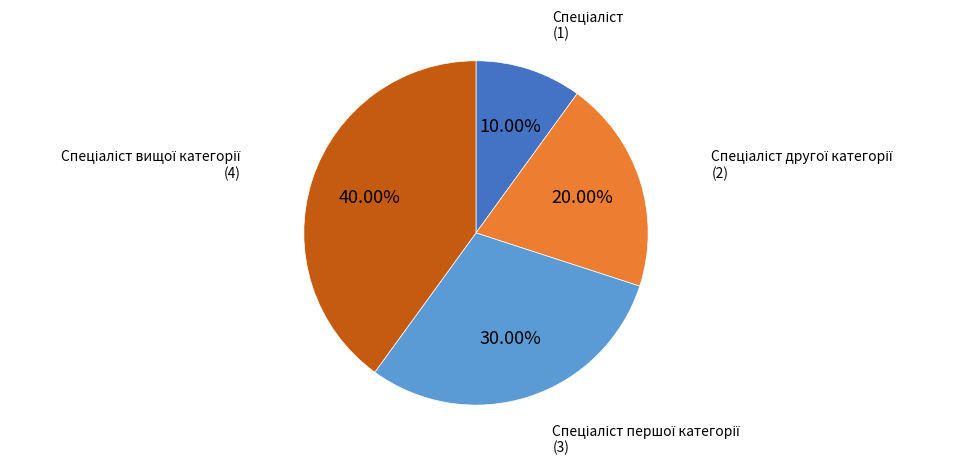

Is there a majority slice in this chart?

No